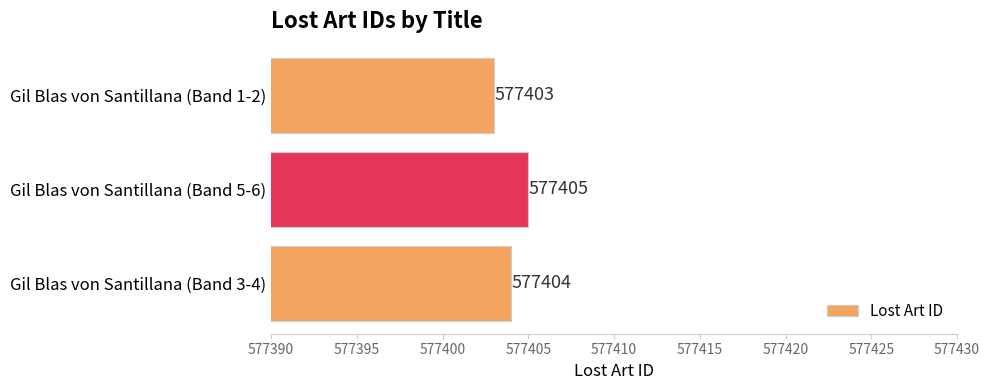

How many categories are shown in the chart?

3